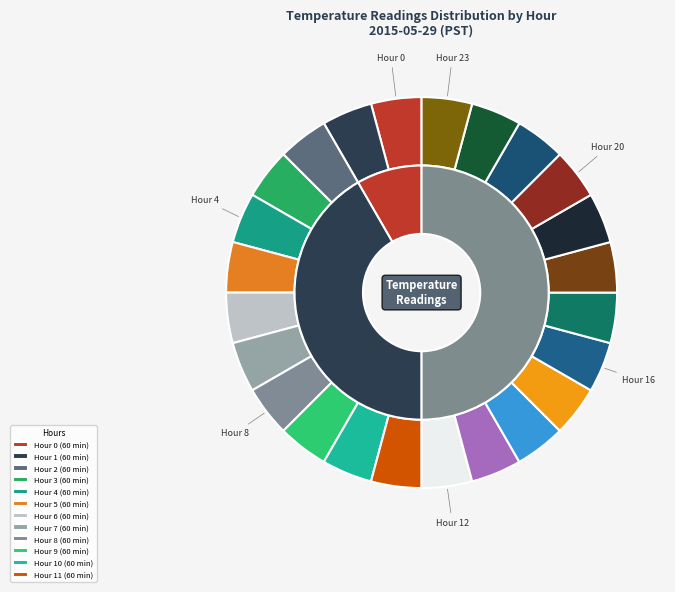

Rank the series by their maximum value, from highest to lowest.

values, inner_values